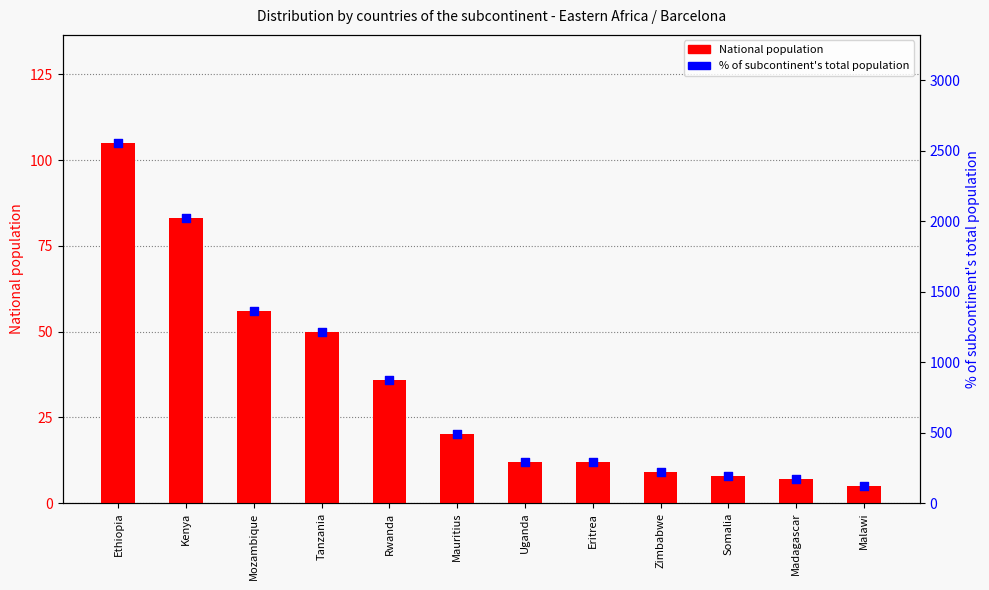

What is the total value across all series at Madagascar?

177